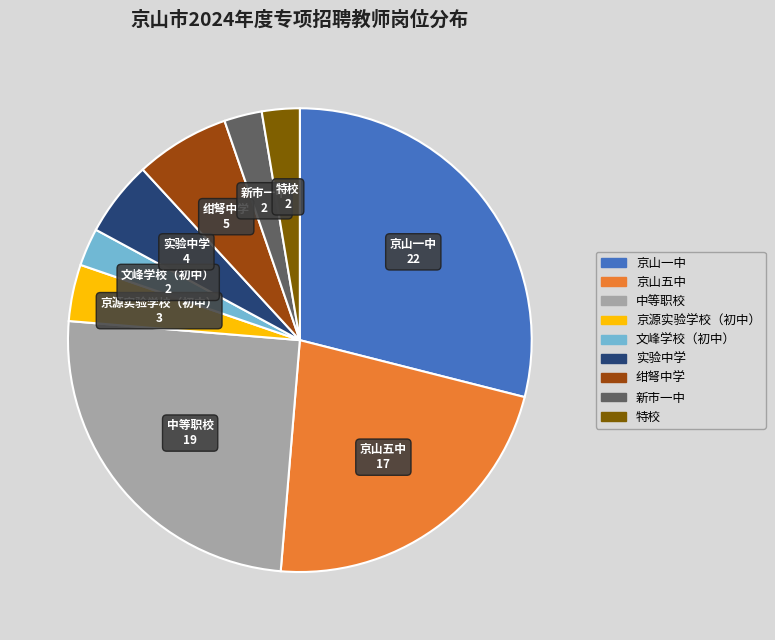

Between 京山一中 and 京山五中, which is larger?

京山一中